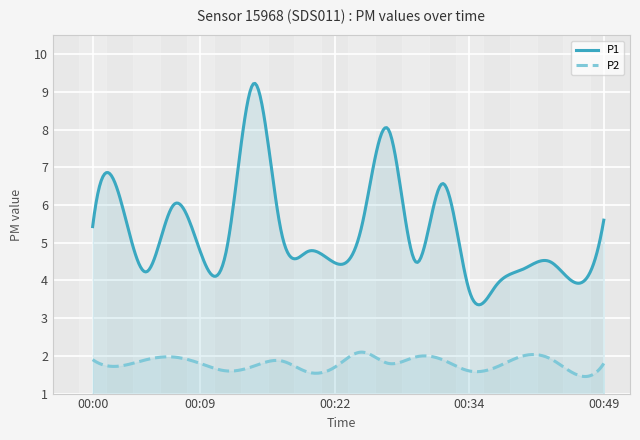

What is the minimum value shown in the chart?

1.5